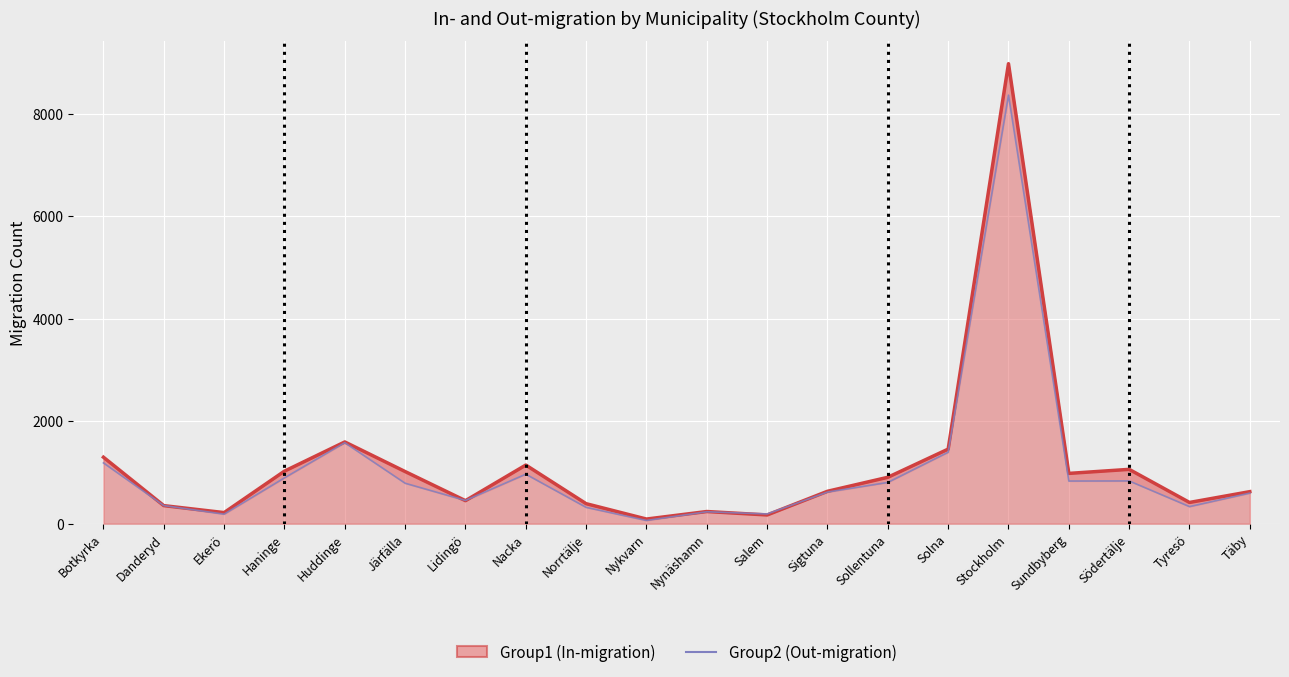

How many times do In-migration (Total) and Out-migration (Total) cross each other?

6